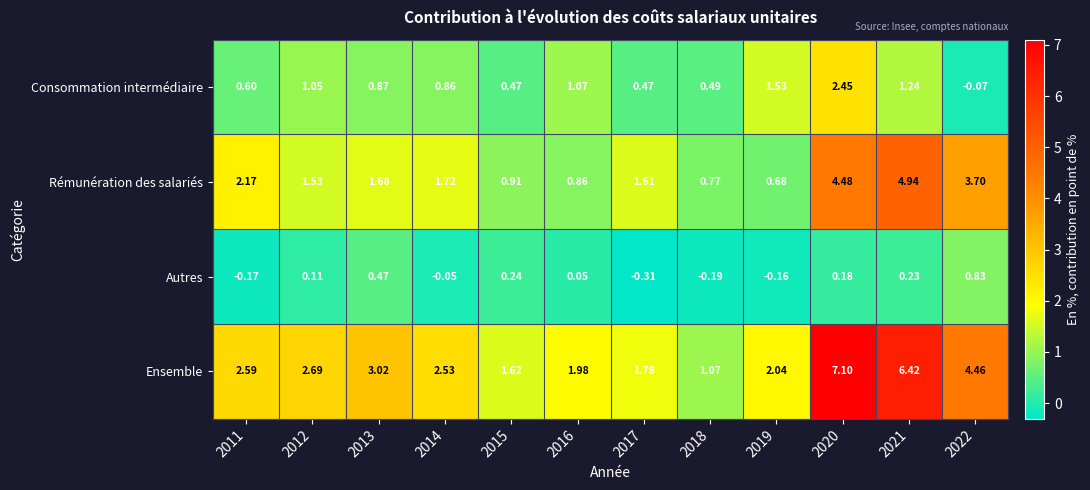

Which series changed the most between 2020 and 2022?

Ensemble